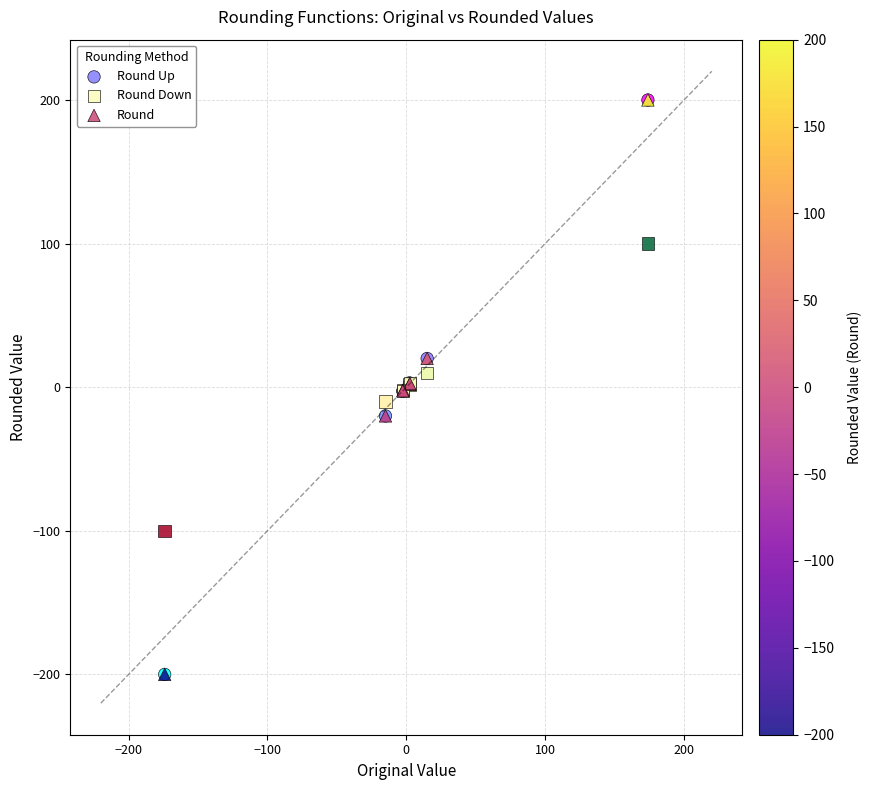

What are all the series names shown in the legend?

Round Up, Round Down, Round